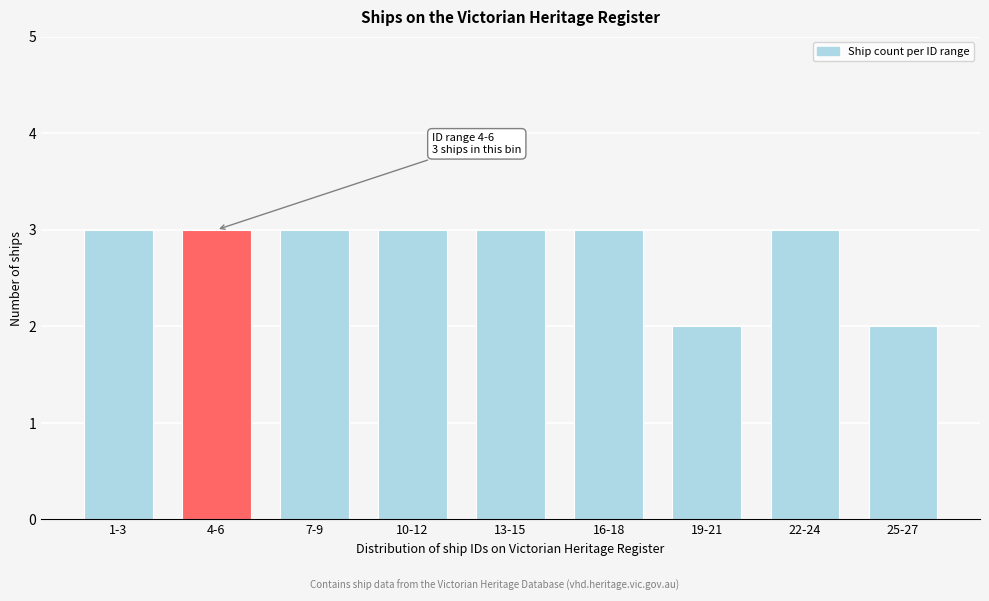

Reading right to left, extract all data points from this chart.

2	3	2	3	3	3	3	3	3